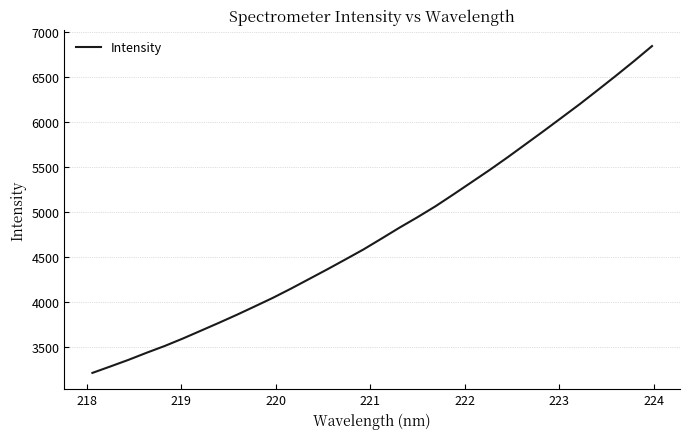

What is the minimum value shown in the chart?

3210.2